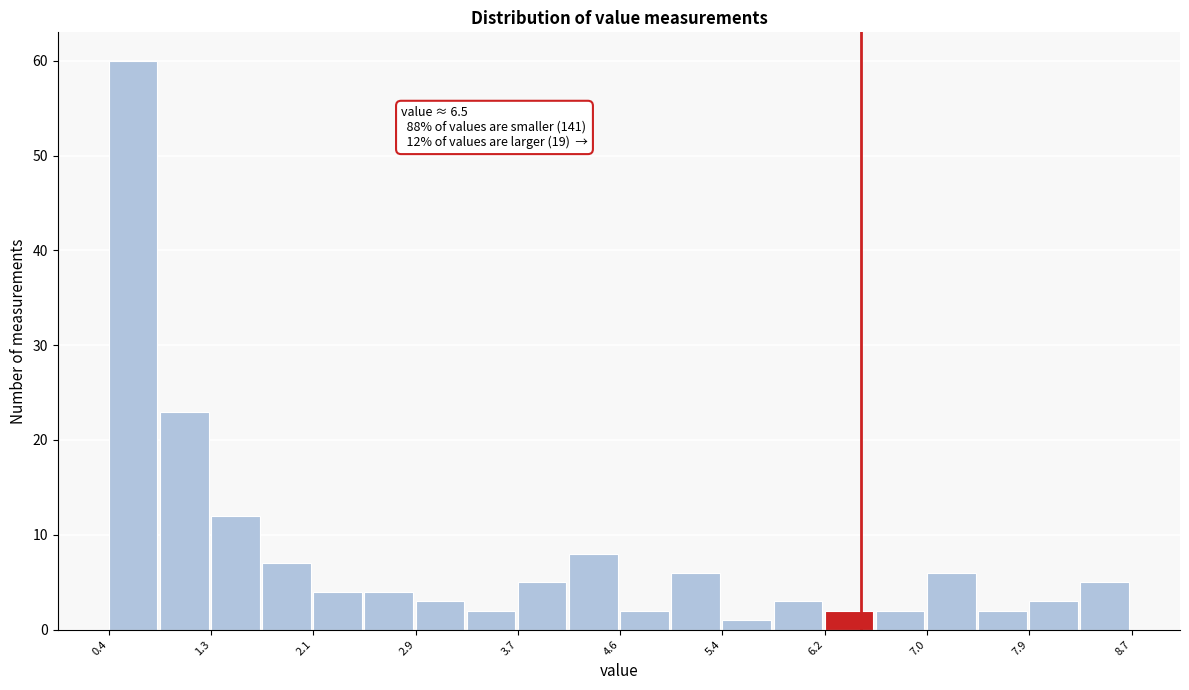

Which range on the x-axis has the tallest bar?

0.4 to 0.8